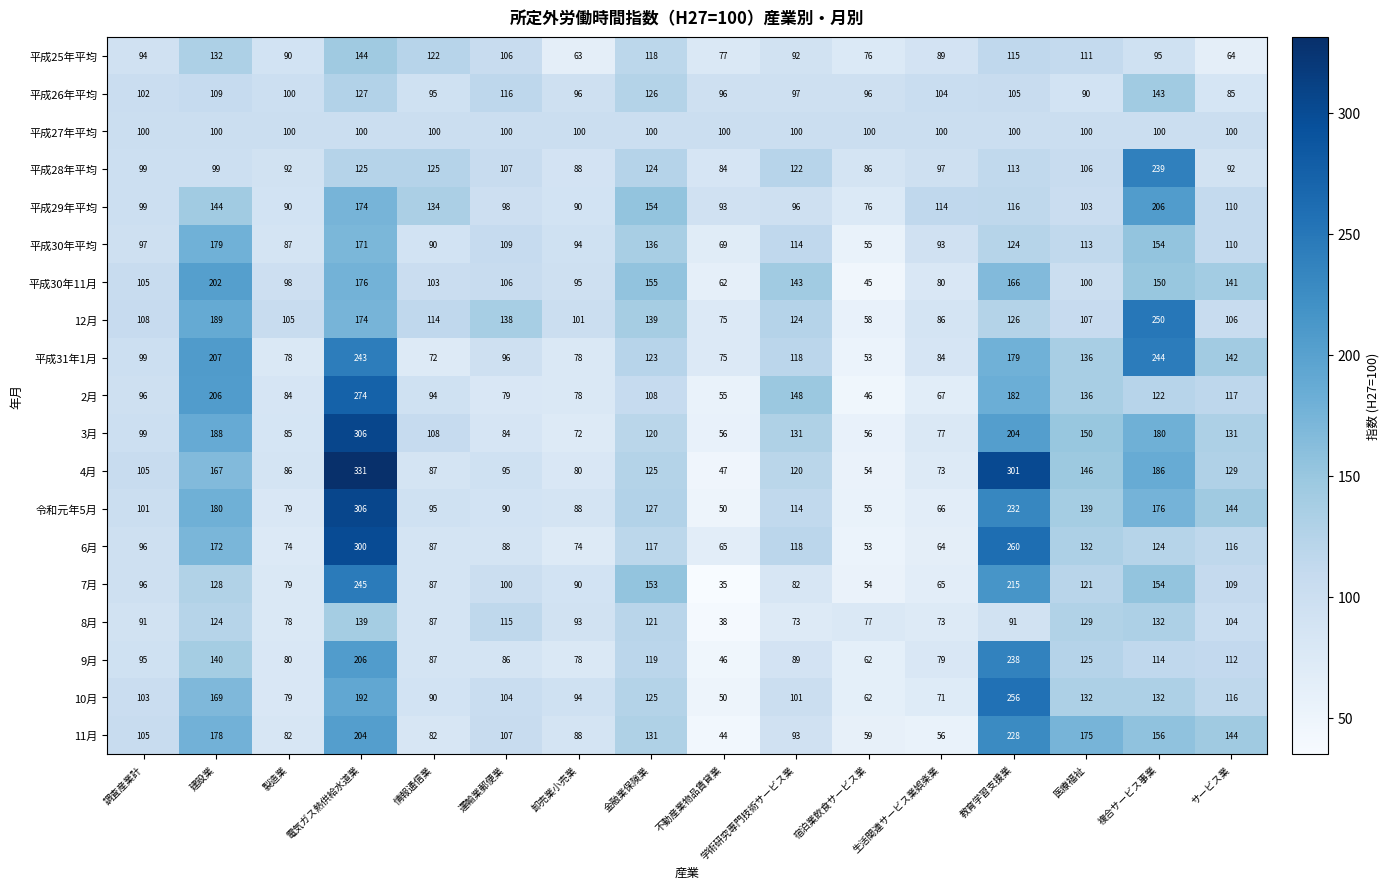

Where does the 3月 series first go above 120?

建設業